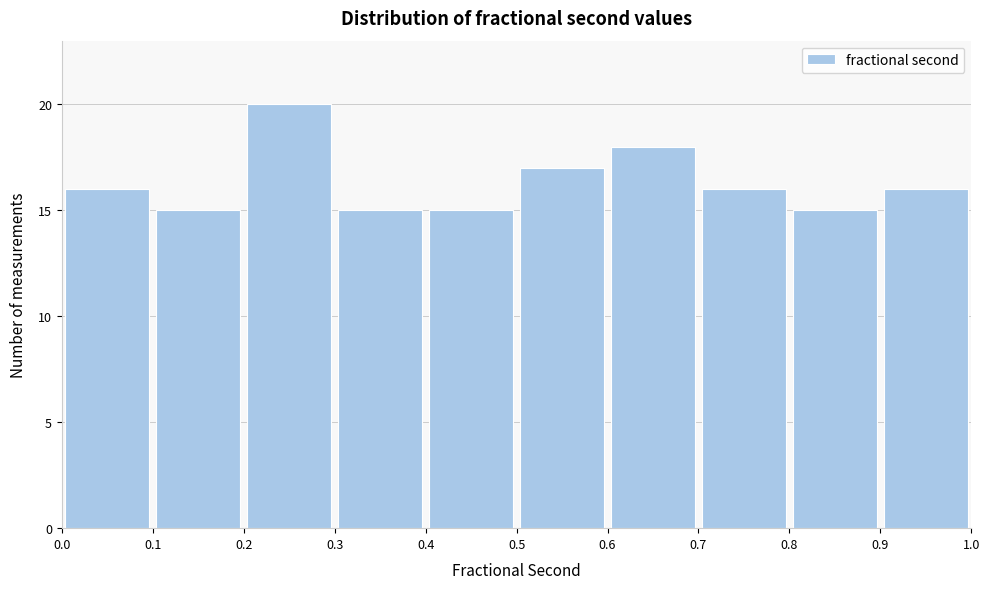

Reading left to right, transcribe this chart: for each bar, give the range it covers on the x-axis and its height. The values are not printed on the chart, so give them approximately, as read against the axis.

0.0 to 0.1: 16
0.1 to 0.2: 15
0.2 to 0.3: 20
0.3 to 0.4: 15
0.4 to 0.5: 15
0.5 to 0.6: 17
0.6 to 0.7: 18
0.7 to 0.8: 16
0.8 to 0.9: 15
0.9 to 1.0: 16